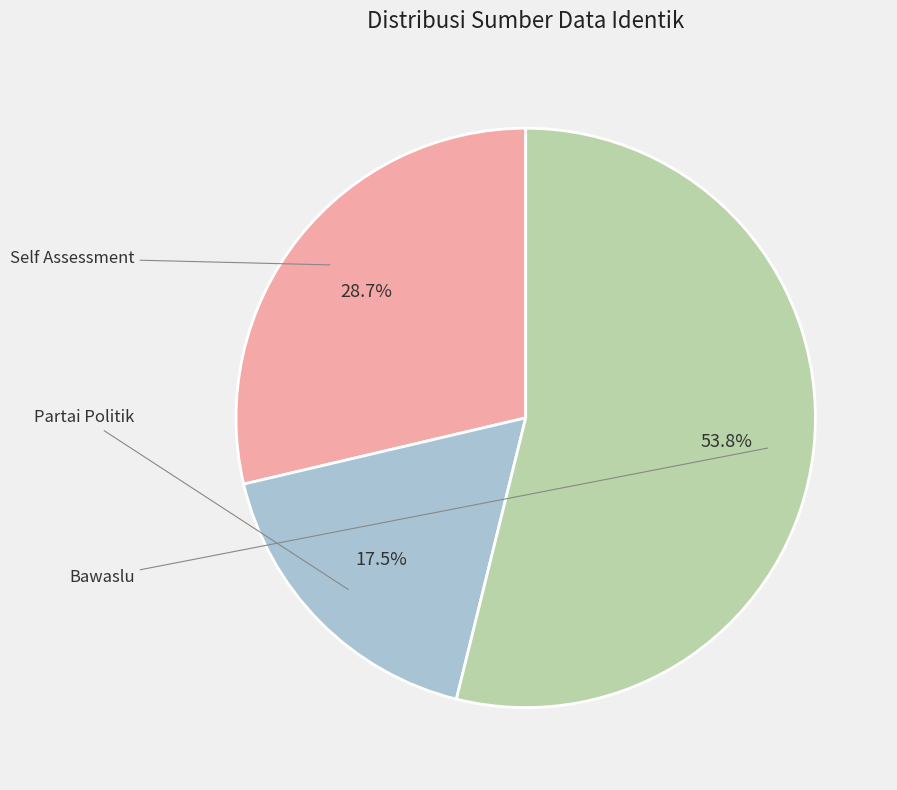

How many slices are in this pie chart?

3